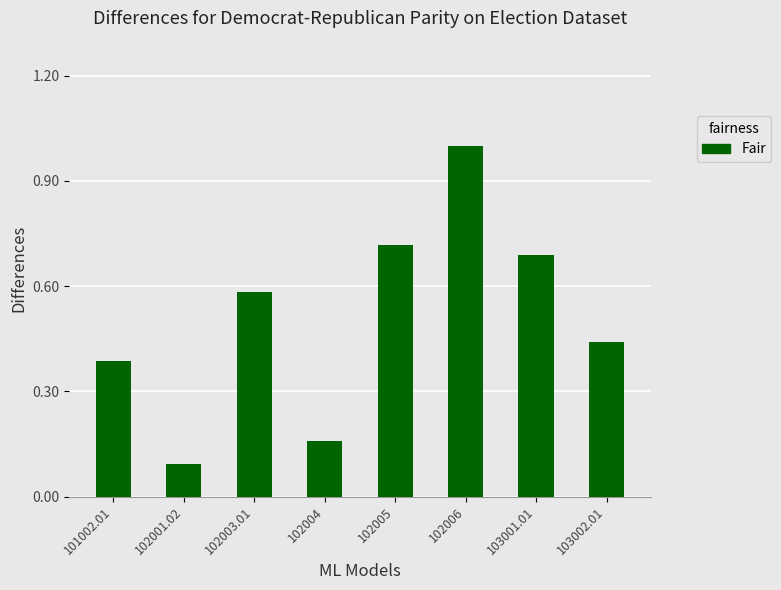

Does the chart contain any negative values?

No